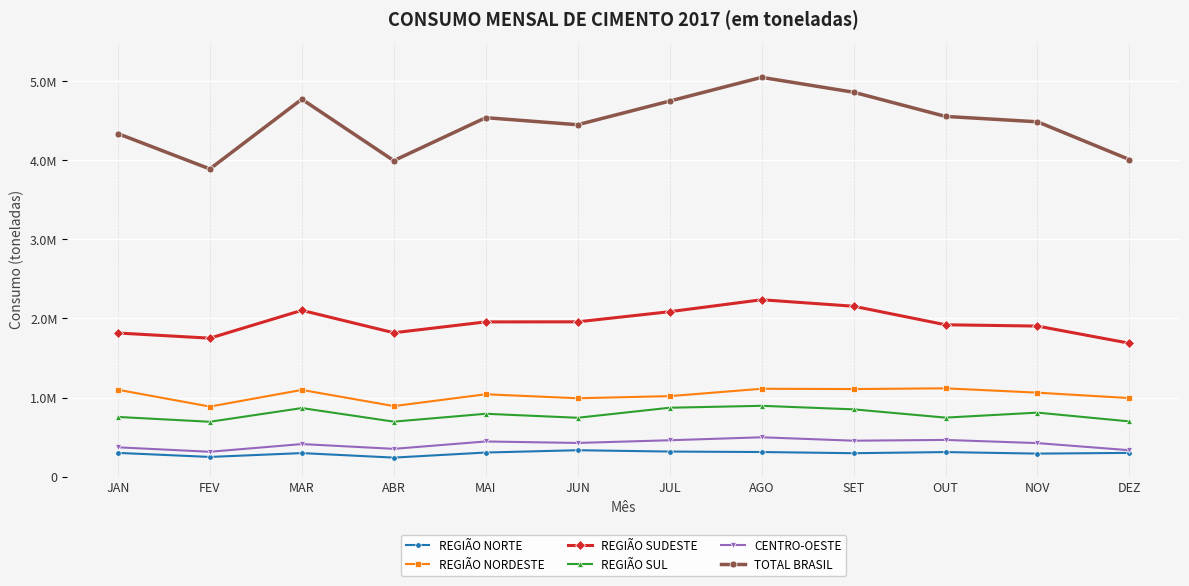

List the series in order of their peak value, highest first.

TOTAL BRASIL, REGIÃO SUDESTE, REGIÃO NORDESTE, REGIÃO SUL, CENTRO-OESTE, REGIÃO NORTE